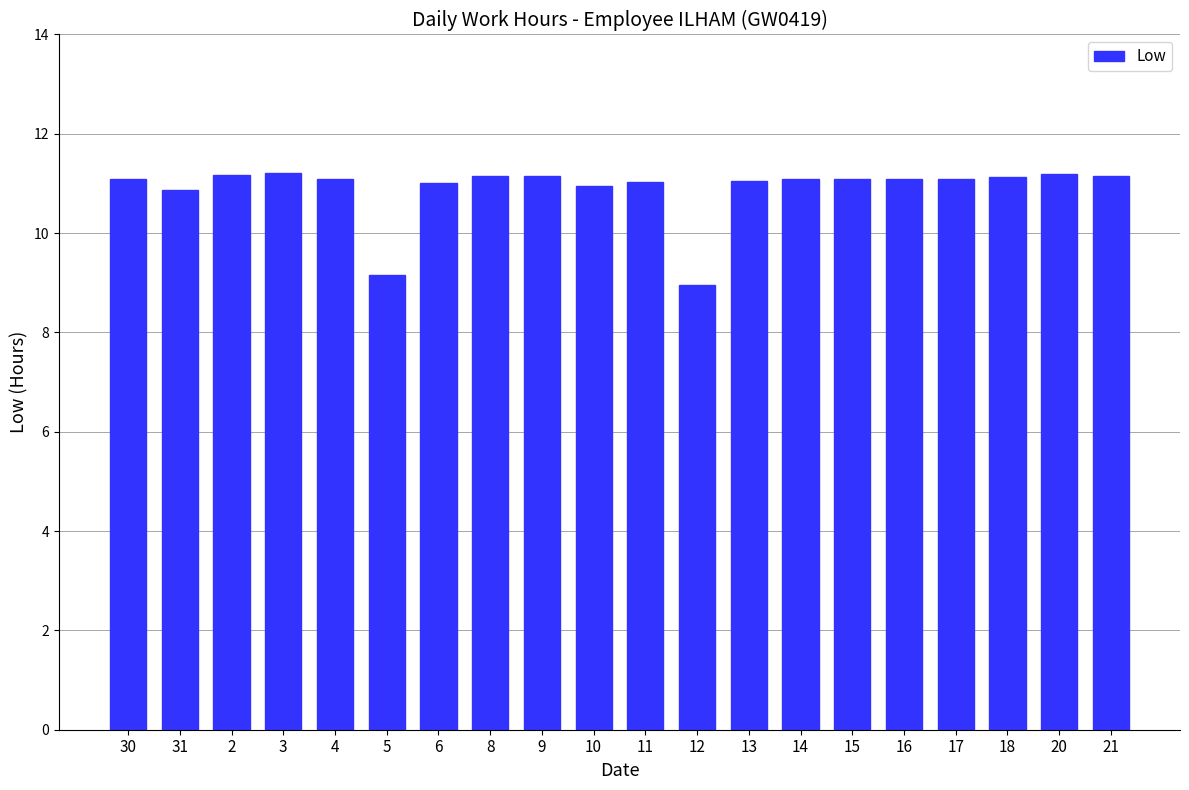

What is the sum of the values at 2 and 12?

20.1